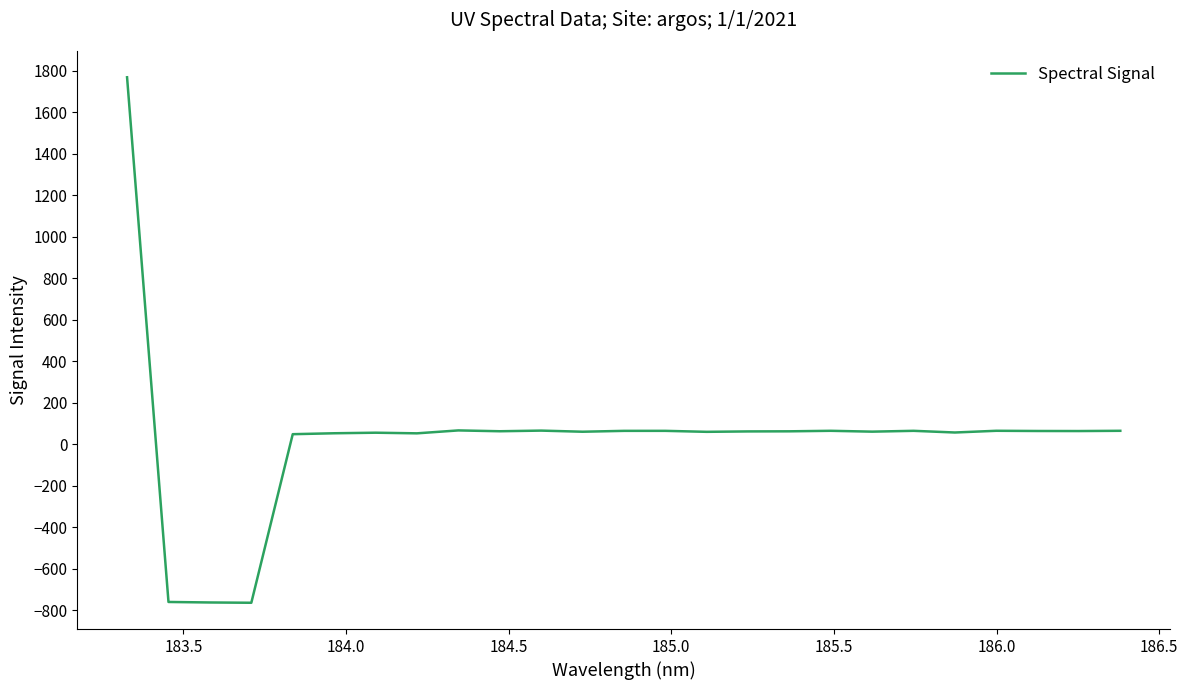

What is the greatest value displayed?

1768.2